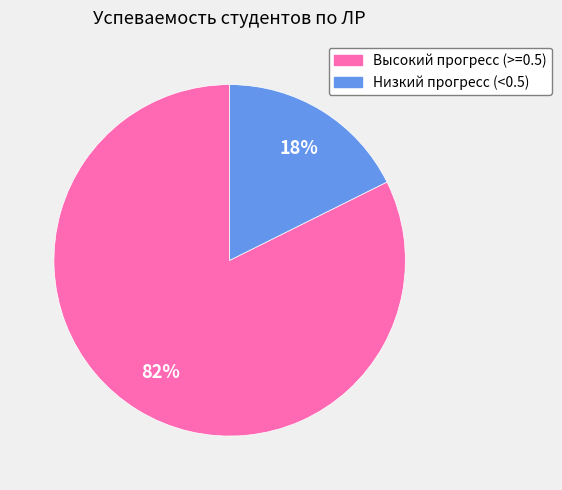

Does any single category account for the majority?

Yes